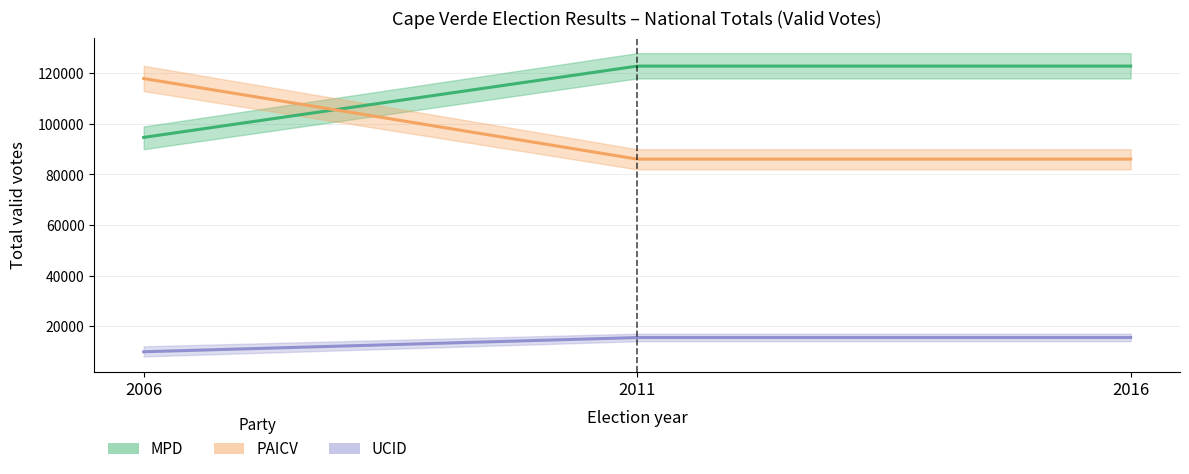

True or false: MPD has a value of 162938 at 2011.

False